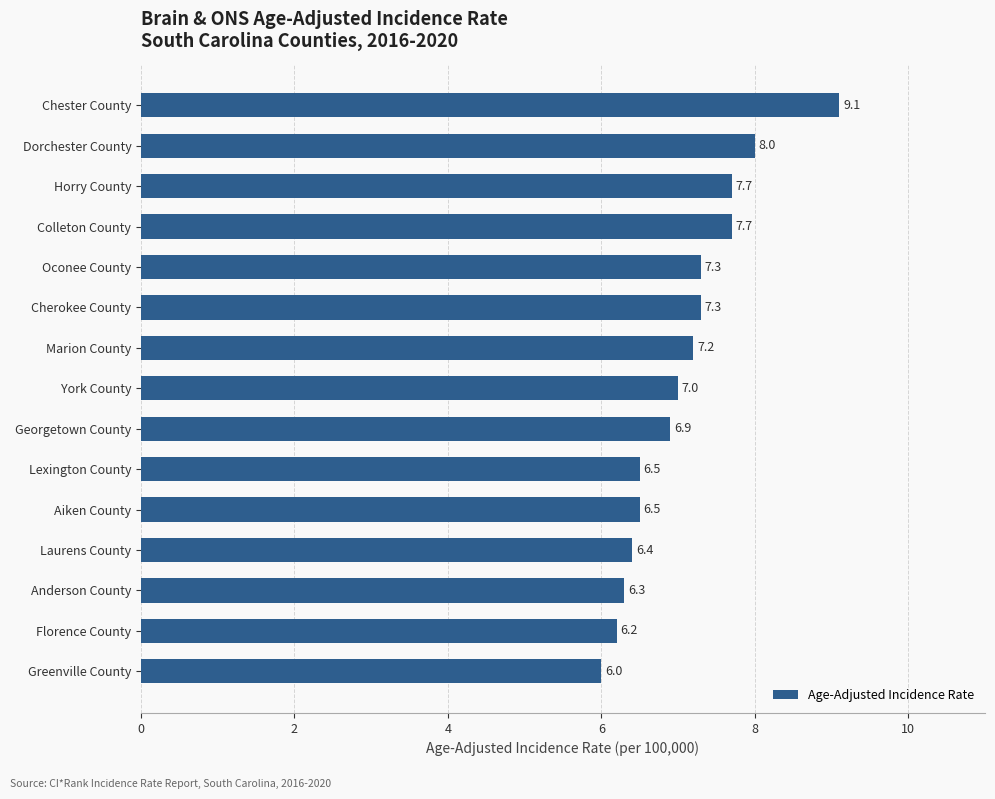

The value at Marion County is 2.0. True or false?

False